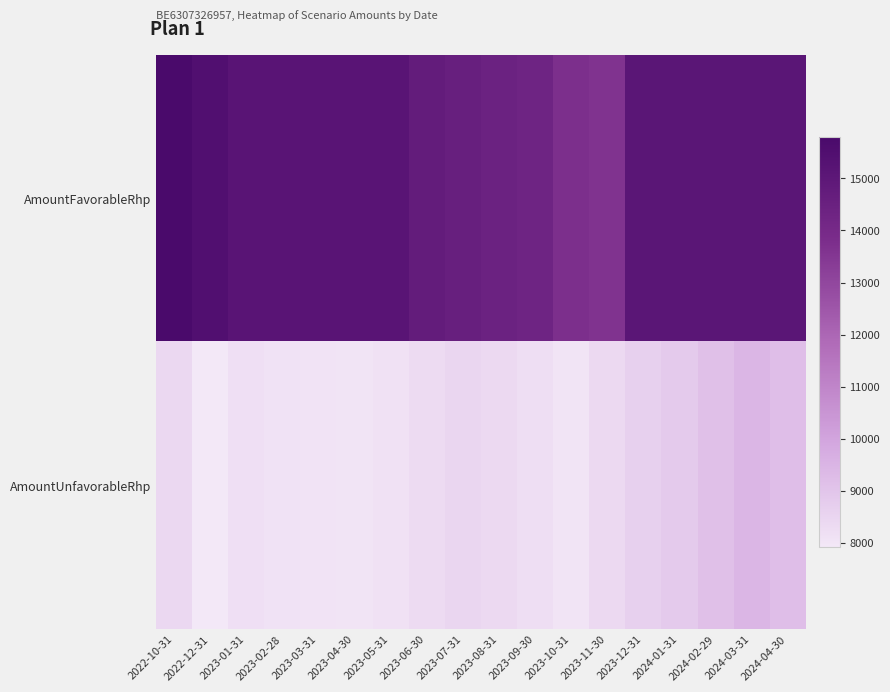

Reading left to right, transcribe all the data shown in this chart.

AmountFavorableRhp: 2022-10-31=15790	2022-12-31=15480	2023-01-31=15170	2023-02-28=15170	2023-03-31=15170	2023-04-30=15170	2023-05-31=15170	2023-06-30=14760	2023-07-31=14580	2023-08-31=14430	2023-09-30=14310	2023-10-31=13730	2023-11-30=13630	2023-12-31=15100	2024-01-31=15100	2024-02-29=15100	2024-03-31=15100	2024-04-30=15100
AmountUnfavorableRhp: 2022-10-31=8380	2022-12-31=7910	2023-01-31=8170	2023-02-28=8090	2023-03-31=8050	2023-04-30=8020	2023-05-31=8120	2023-06-30=8290	2023-07-31=8440	2023-08-31=8350	2023-09-30=8210	2023-10-31=8020	2023-11-30=8360	2023-12-31=8630	2024-01-31=8810	2024-02-29=9130	2024-03-31=9430	2024-04-30=9180